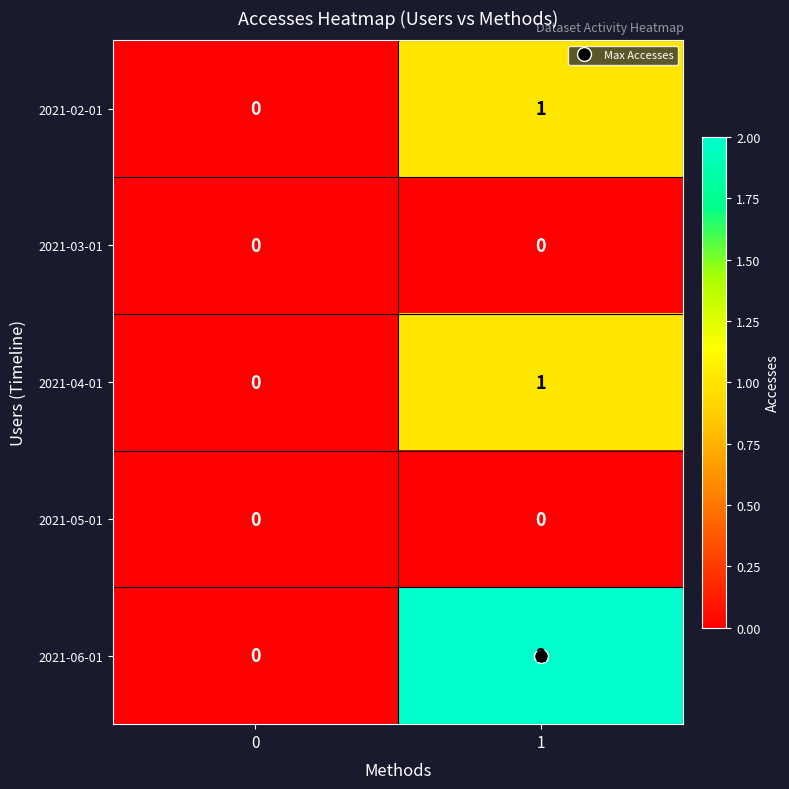

Between 0 and 1, which series saw the biggest shift?

2021-06-01